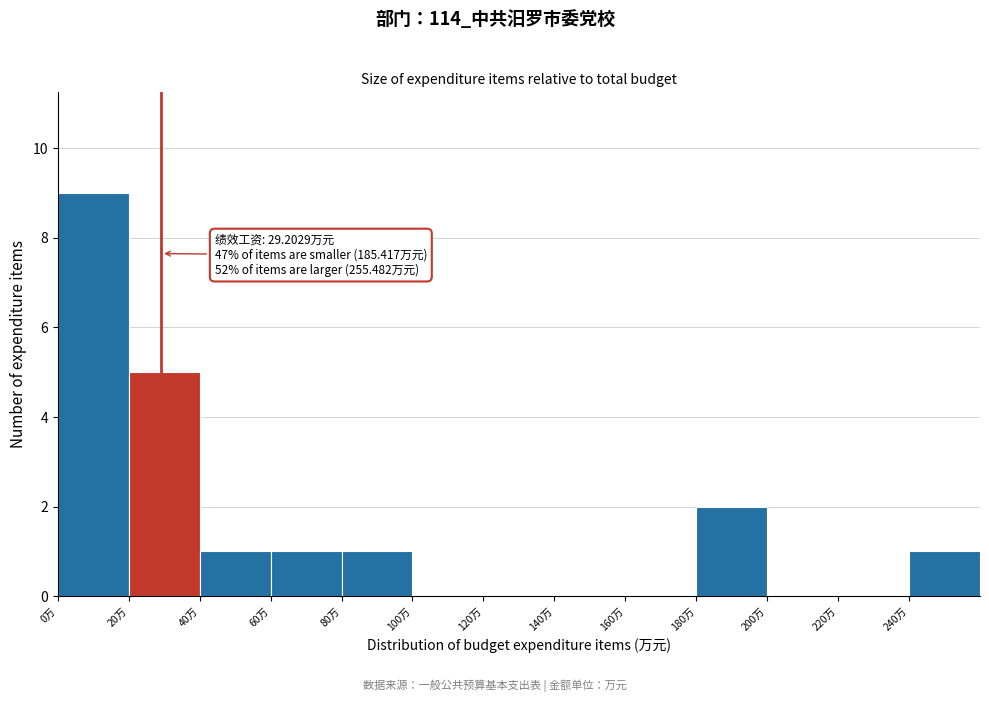

Over which range of the x-axis is the bar tallest?

0 to 20